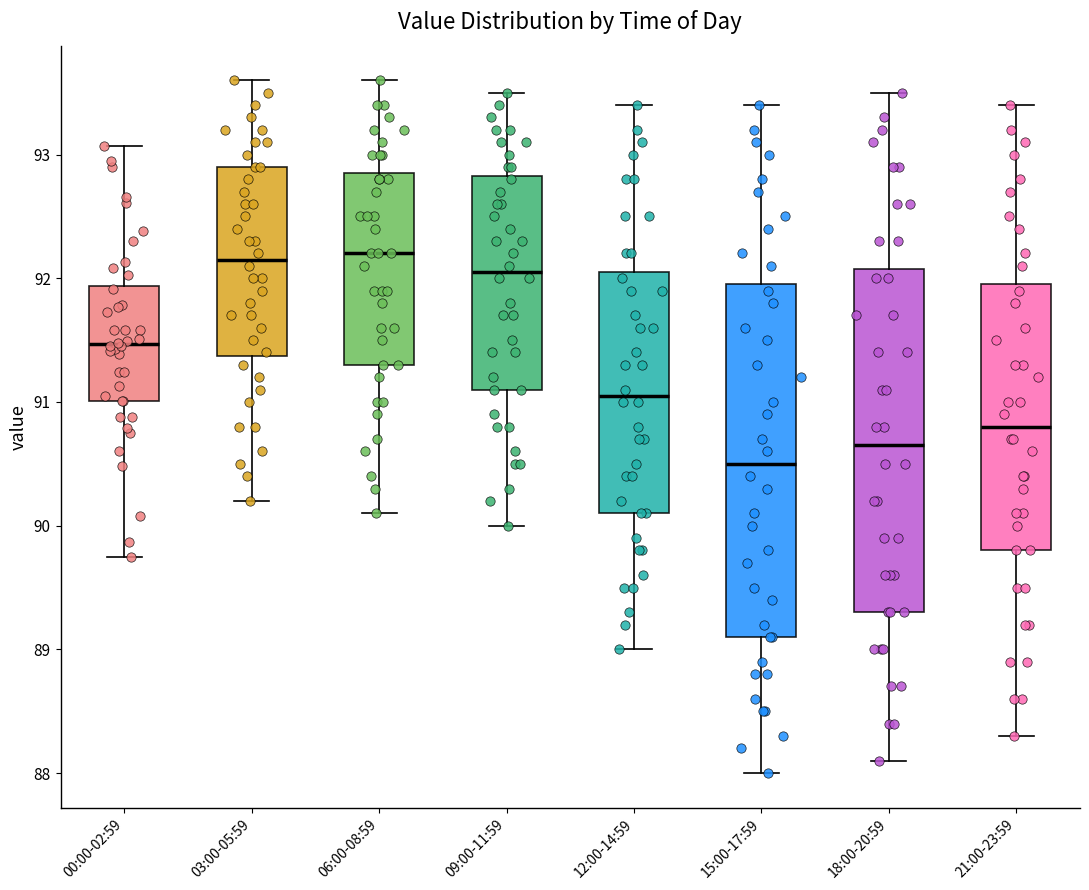

Where is the lower edge of the box for 15:00-17:59 on the y-axis? The values are not printed on the chart, so give them approximately, as read against the axis.

89.1